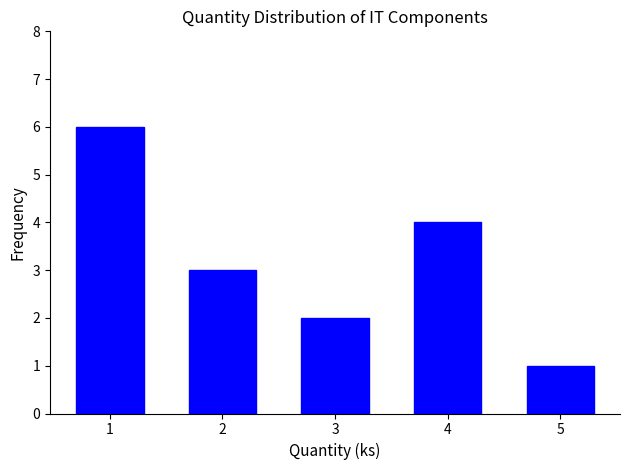

Reading left to right, list all the values displayed in this chart.

6	3	2	4	1